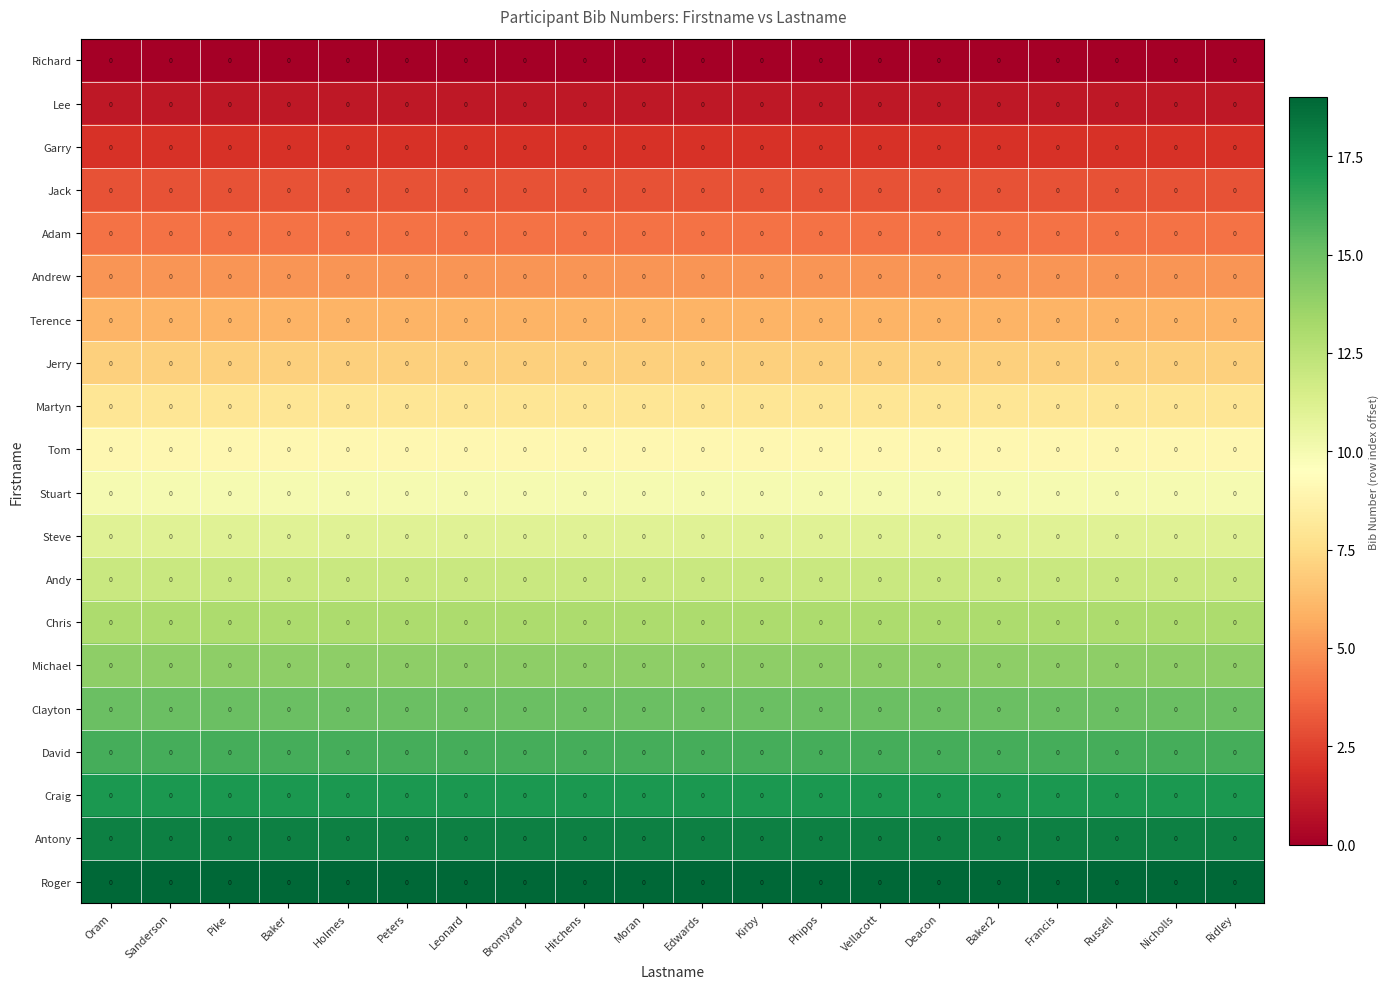

Is it true that Martyn equals 13 at Baker2?

False